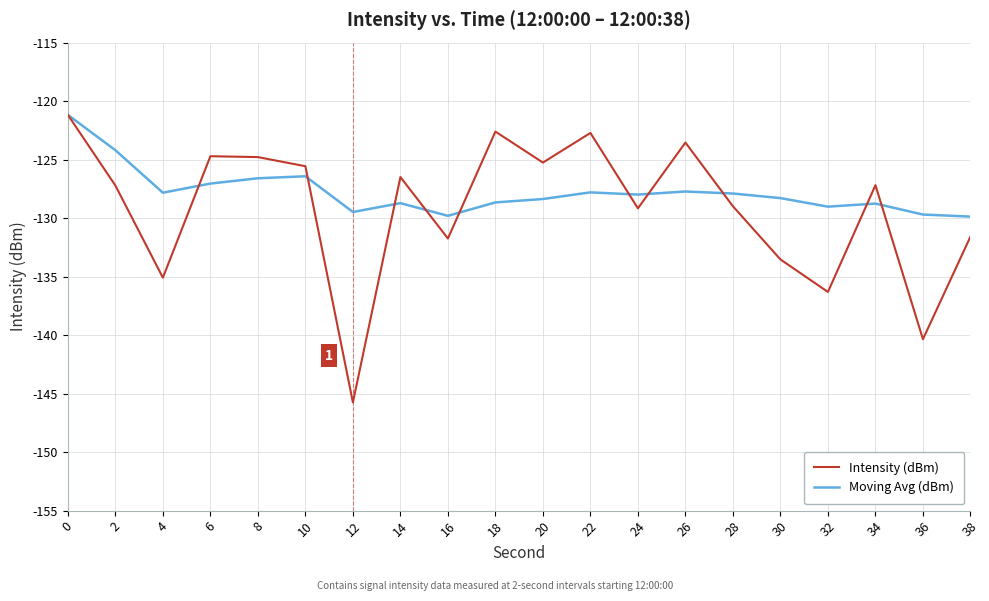

Rank the series at 2 from highest to lowest value.

Moving Avg (dBm), Intensity (dBm)